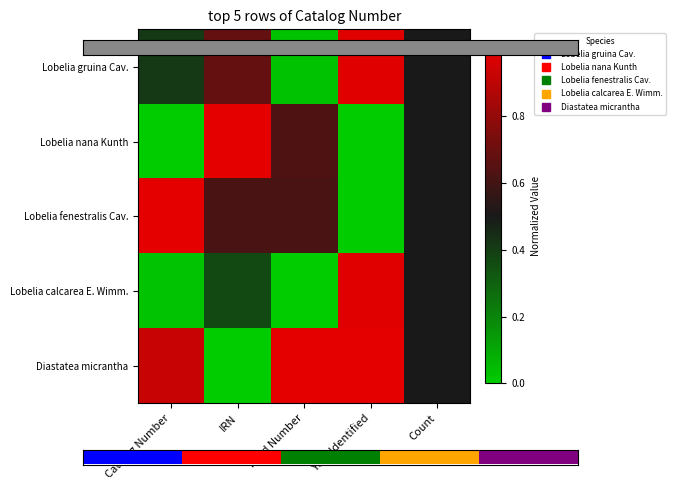

The Lobelia nana Kunth series shows 1.0 at IRN. True or false?

True